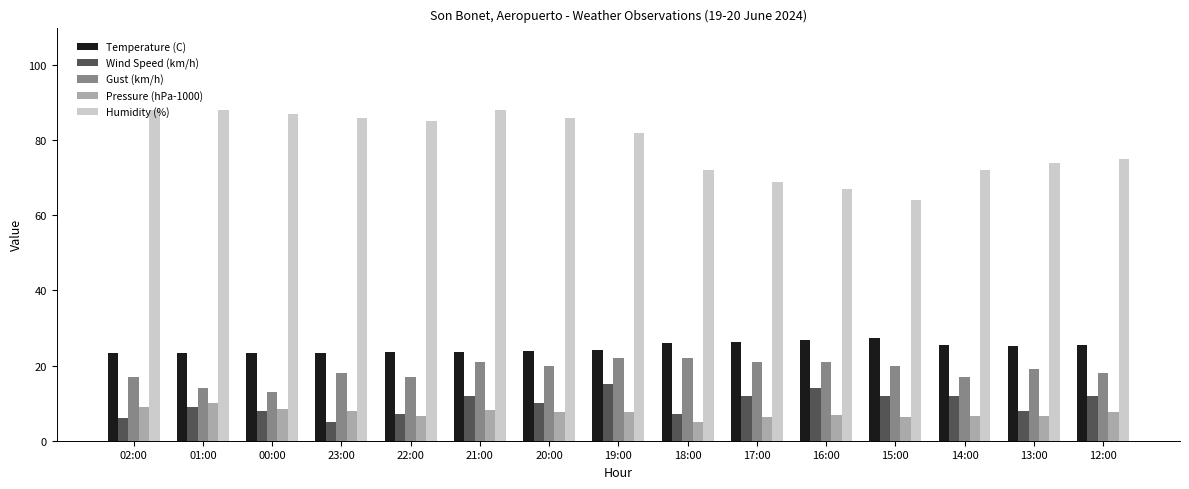

How many bars are there in total?

75